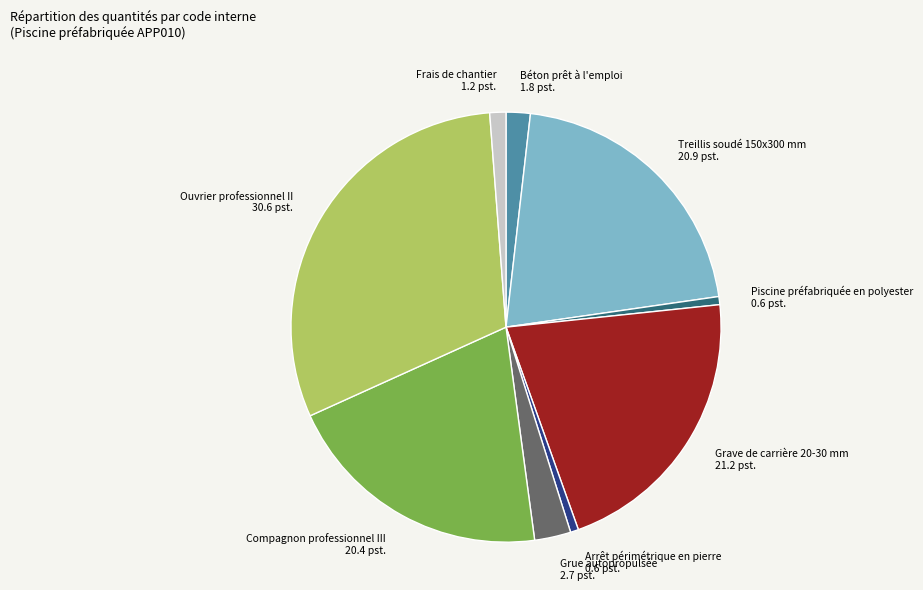

Between Béton prêt à l'emploi and Grave de carrière 20-30 mm, which is larger?

Grave de carrière 20-30 mm